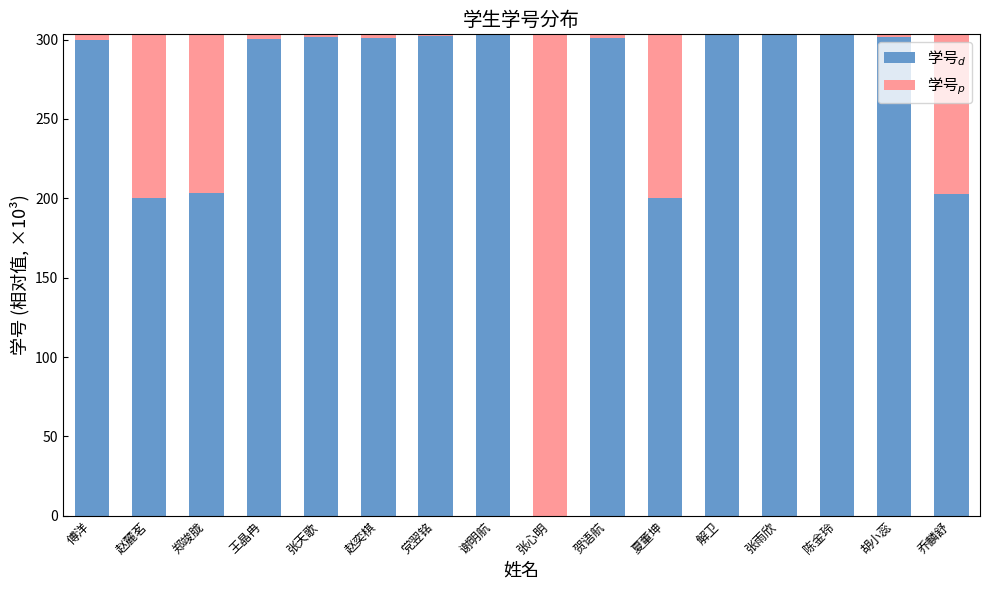

Where does the 学号$_d$ series first go above 300?

王晶冉